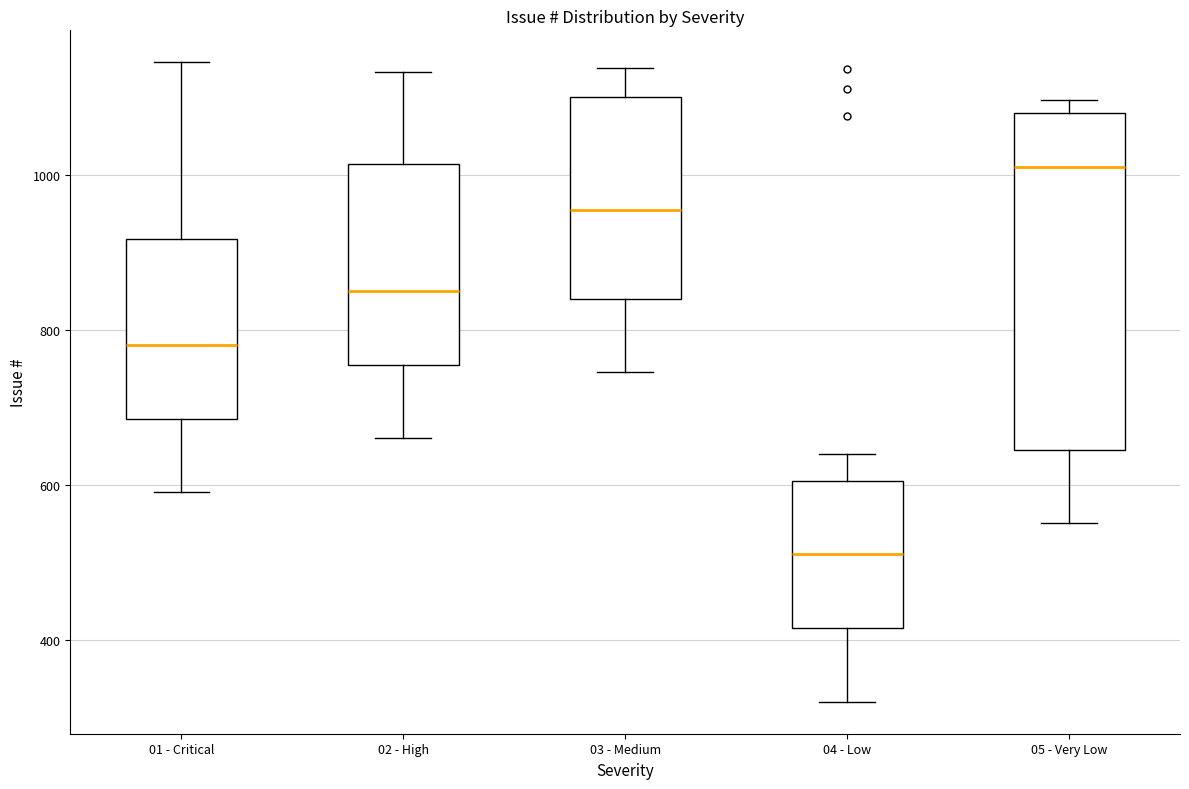

Where is the lower edge of the box for 04 - Low on the y-axis? The values are not printed on the chart, so give them approximately, as read against the axis.

420